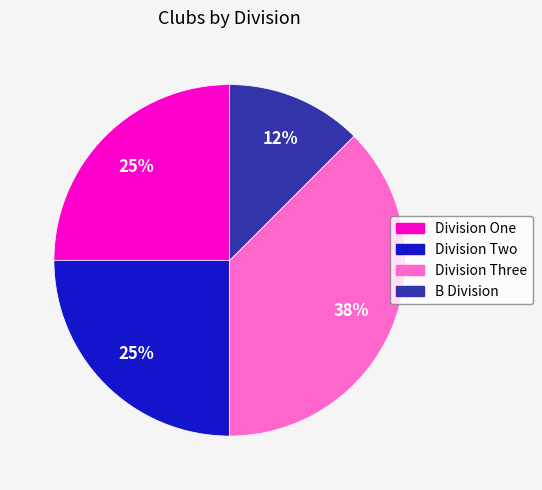

Does any single category account for the majority?

No